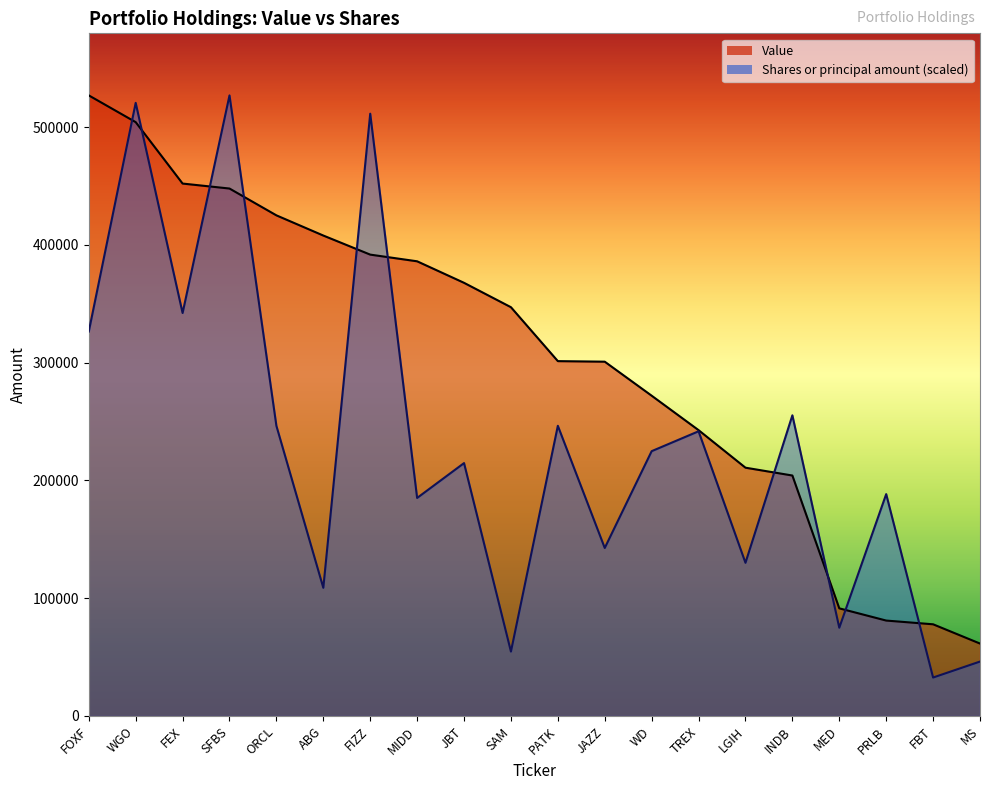

True or false: Value has a value of 347071.0 at SAM.

True